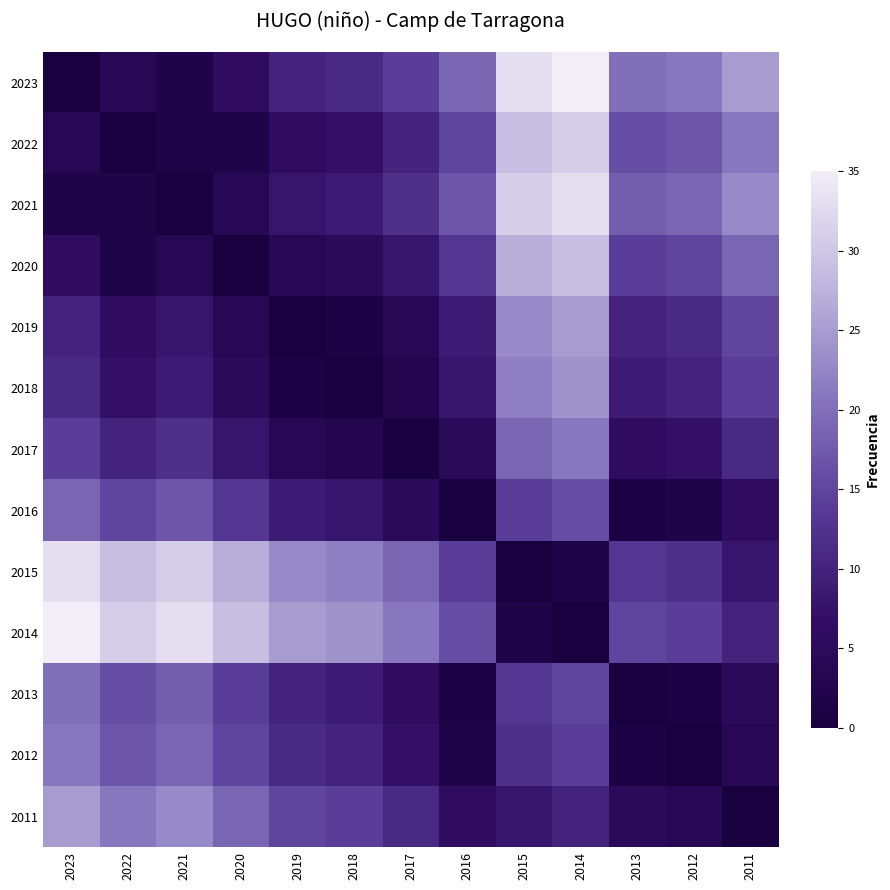

How many distinct data groups are displayed?

13